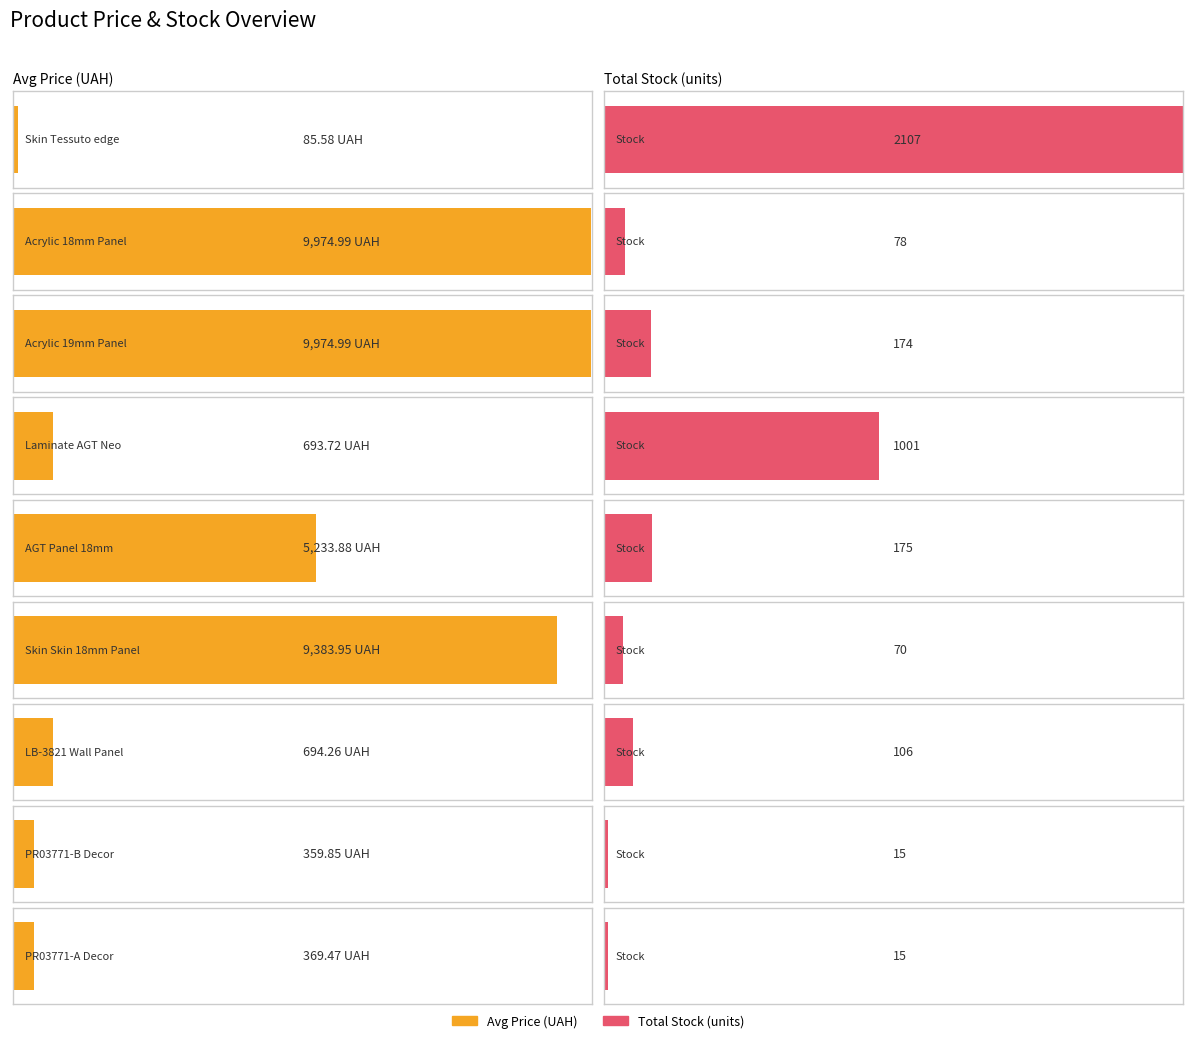

Which has a higher value, PR03771-А Дереводекор or Панель акрилова Acrylic 19 мм. Уні плюс?

Панель акрилова Acrylic 19 мм. Уні плюс